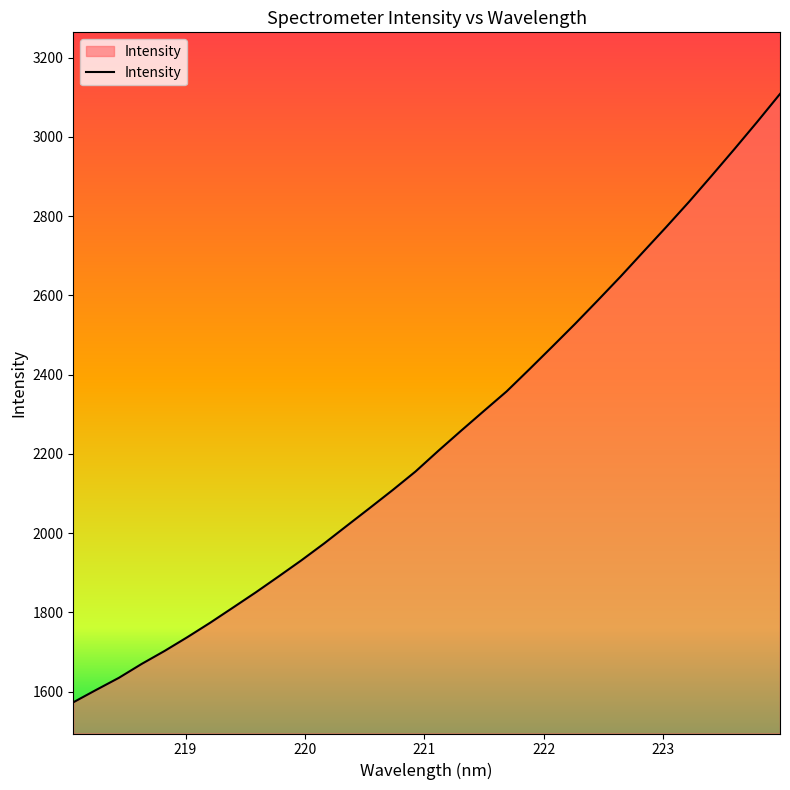

What is the difference between the maximum and minimum values?

1534.8